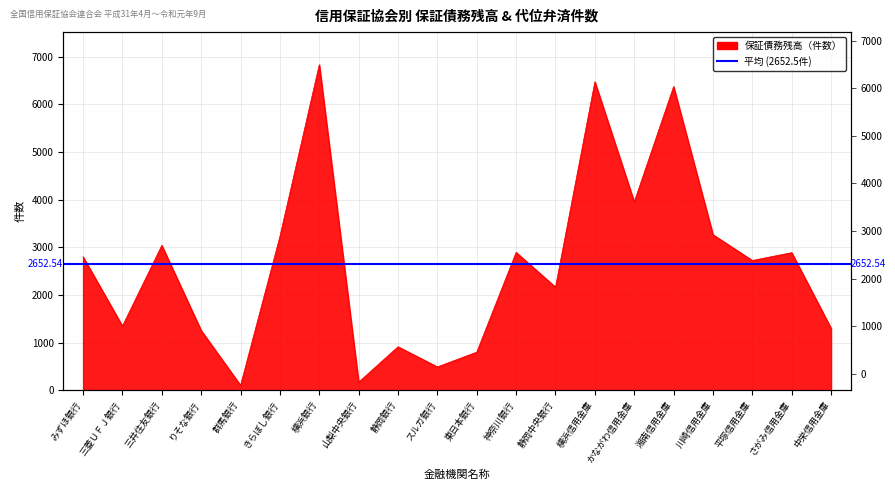

How many points are higher than both their immediate neighbors (excluding endpoints)?

7